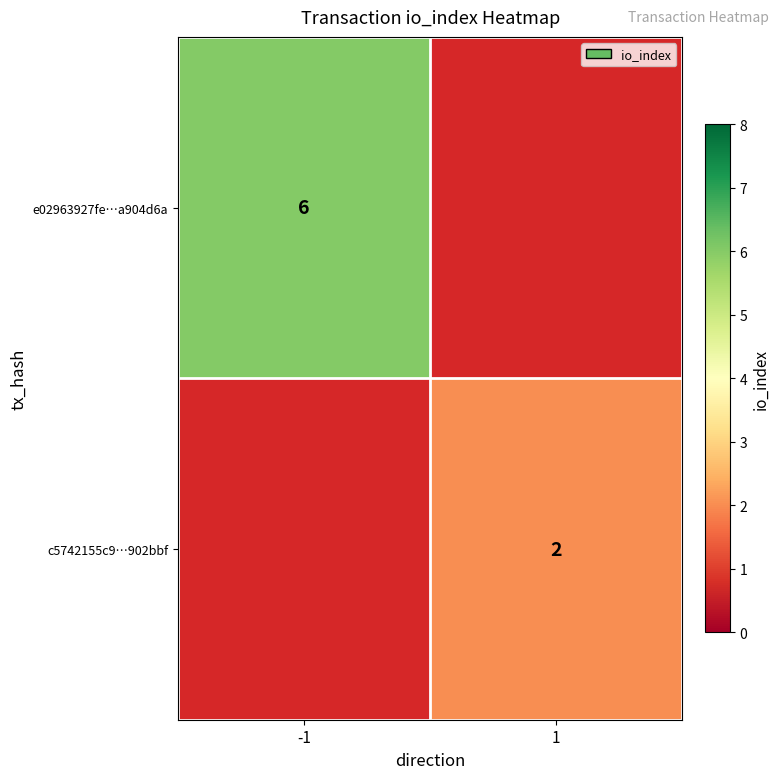

What is the minimum value shown in the chart?

2.0